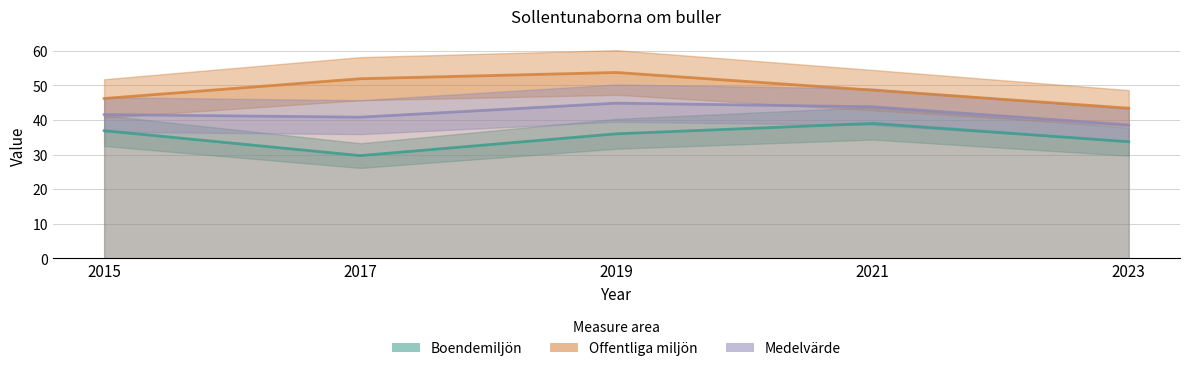

True or false: Offentliga miljön has more than 1 interior local peaks.

False